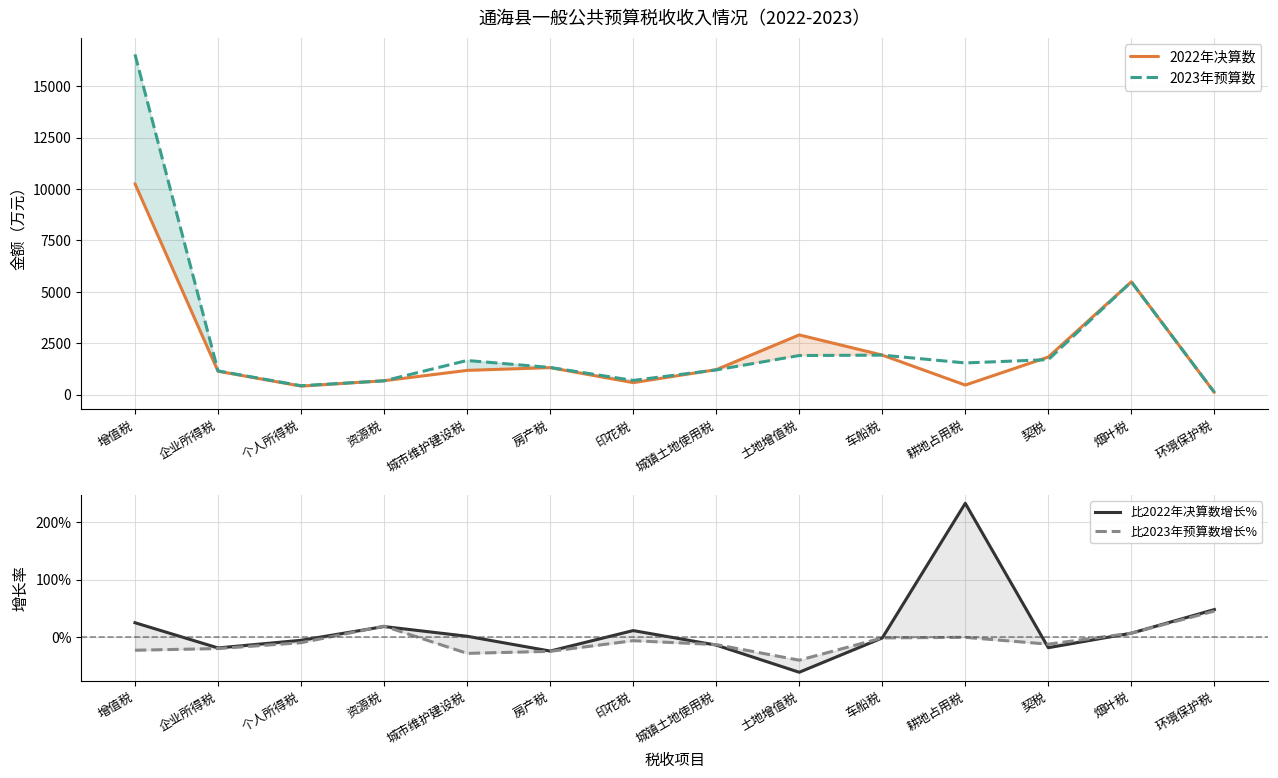

How many data points in 比2023年预算数增长% are above 0?

3